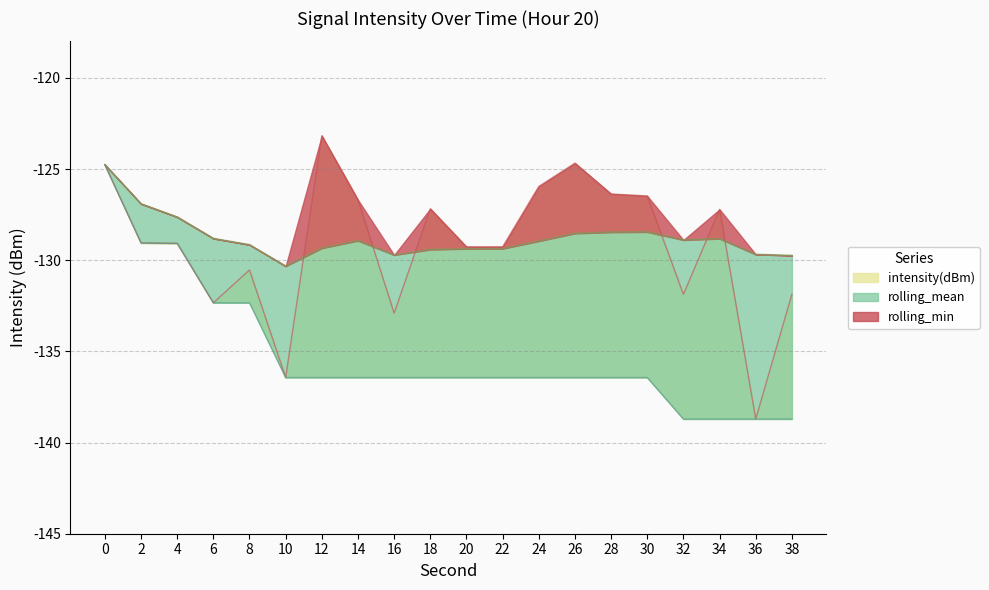

Rank the series at 30 from lowest to highest value.

rolling_min, rolling_mean, intensity(dBm)